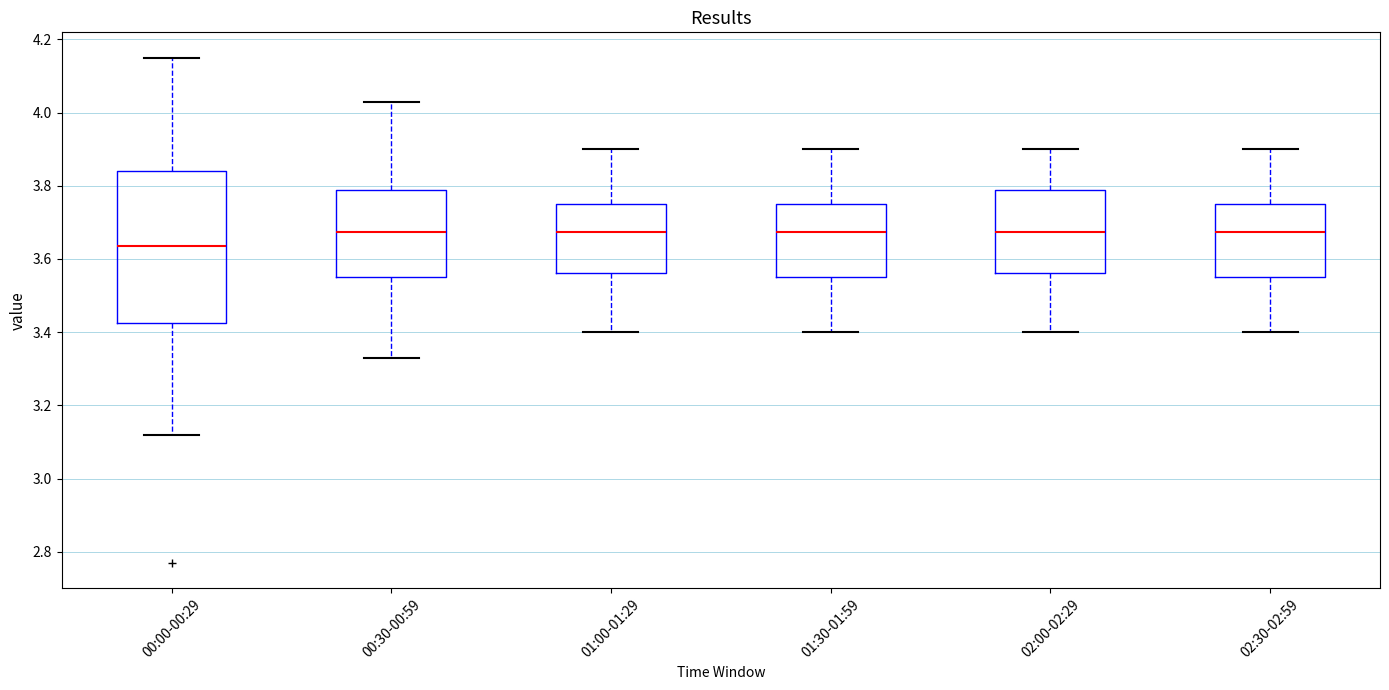

Where is the upper edge of the box for 01:00-01:29 on the y-axis? The values are not printed on the chart, so give them approximately, as read against the axis.

3.76